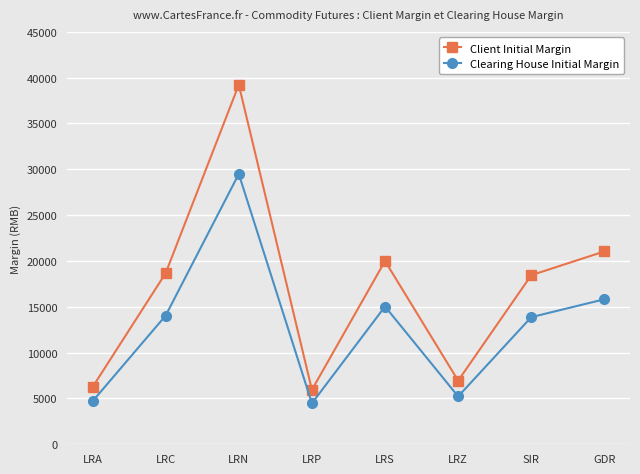

What is the sum of the Clearing House Initial Margin values at LRC and LRZ?

19260